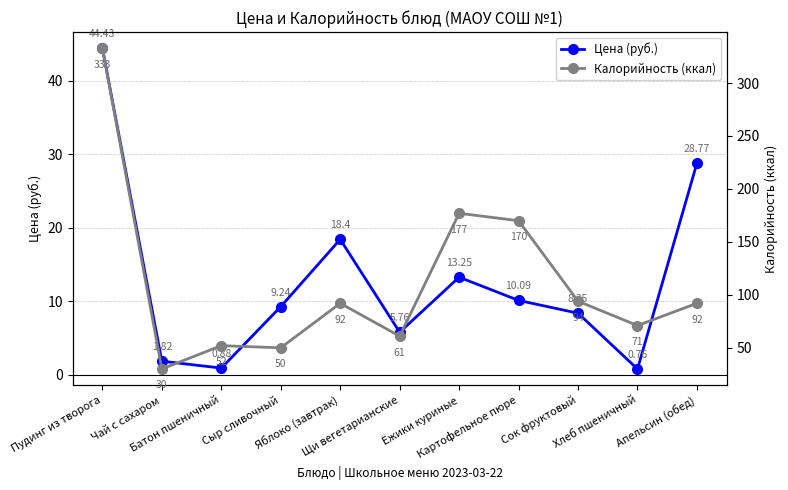

List the labels in order of Цена (руб.) value, largest first.

Пудинг из творога, Апельсин (обед), Яблоко (завтрак), Ёжики куриные, Картофельное пюре, Сыр сливочный, Сок фруктовый, Щи вегетарианские, Чай с сахаром, Батон пшеничный, Хлеб пшеничный